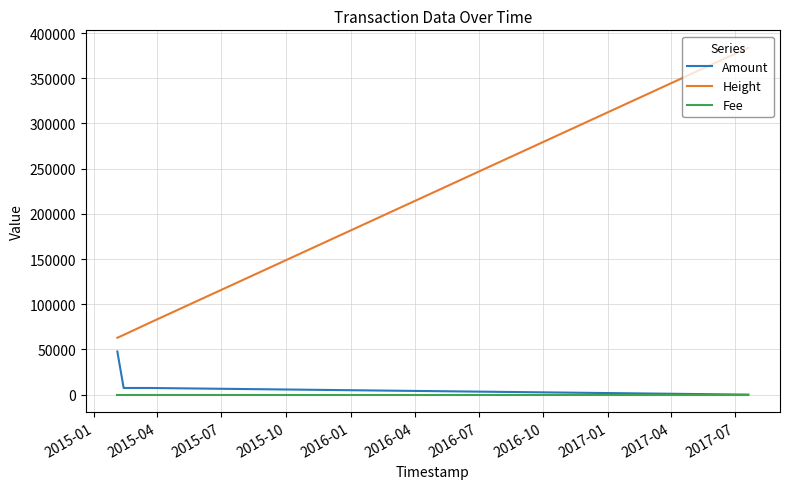

Which series has the largest range (max minus min)?

Height